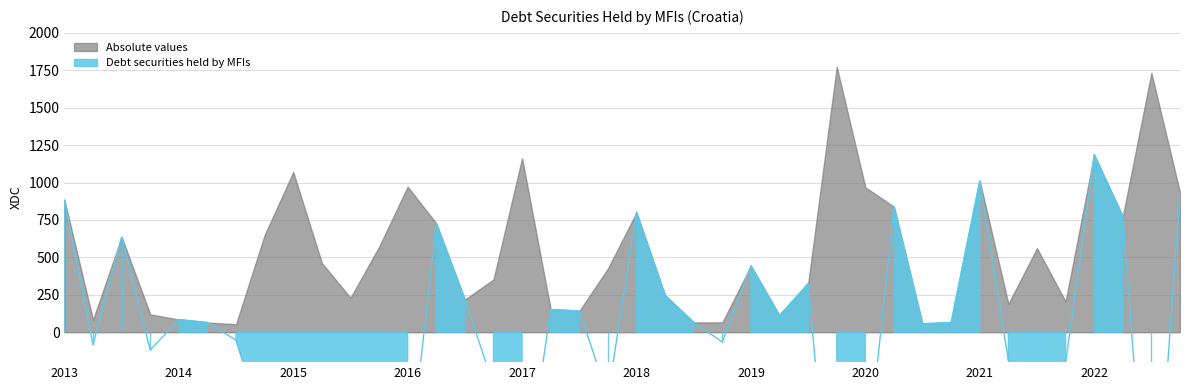

The chart shows a value of -352.5 at 2016-Q4. True or false?

True